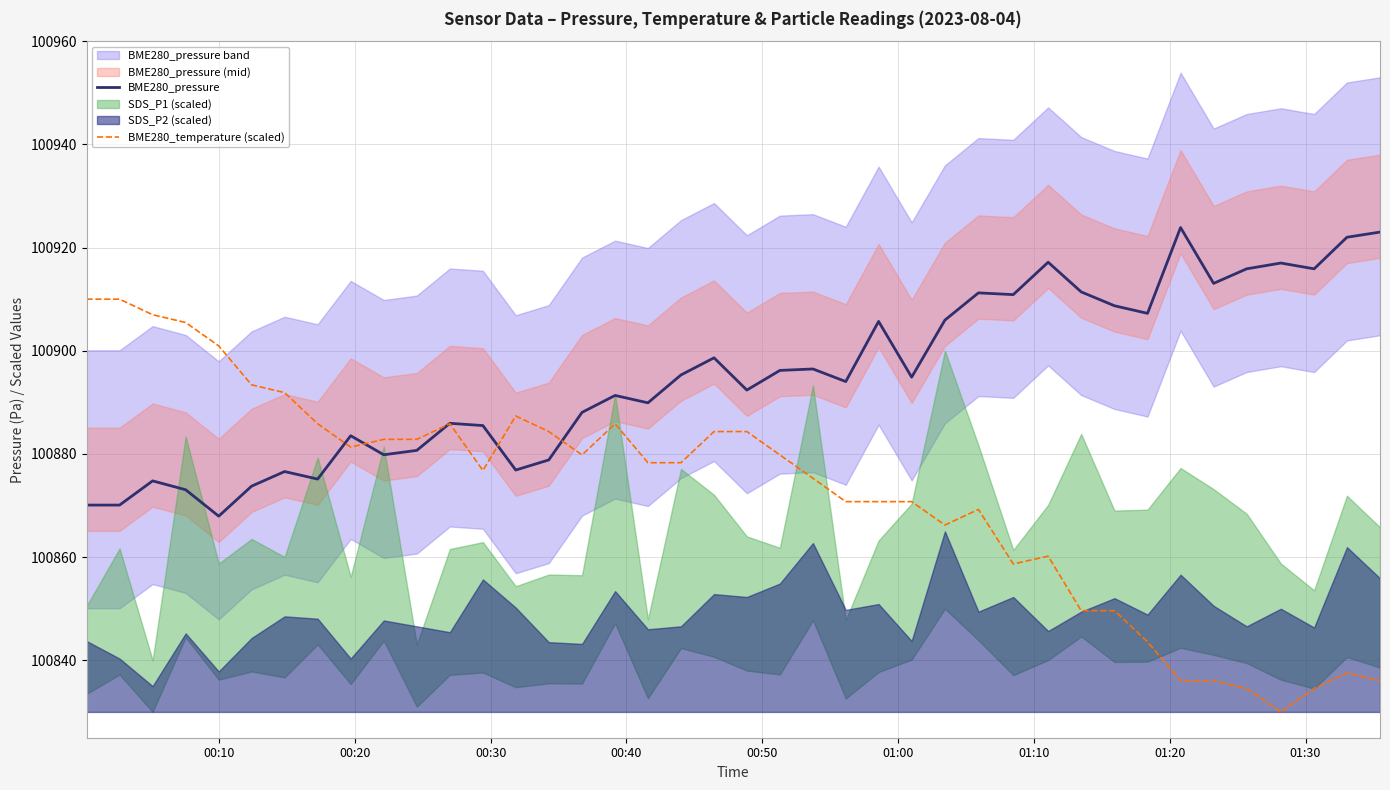

What is the minimum value for BME280_pressure?

100867.9